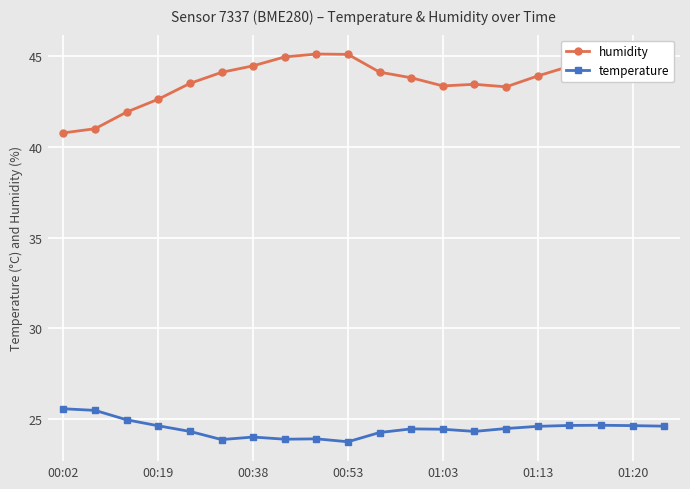

What is the value of the humidity point at the 15th from the left?

43.3